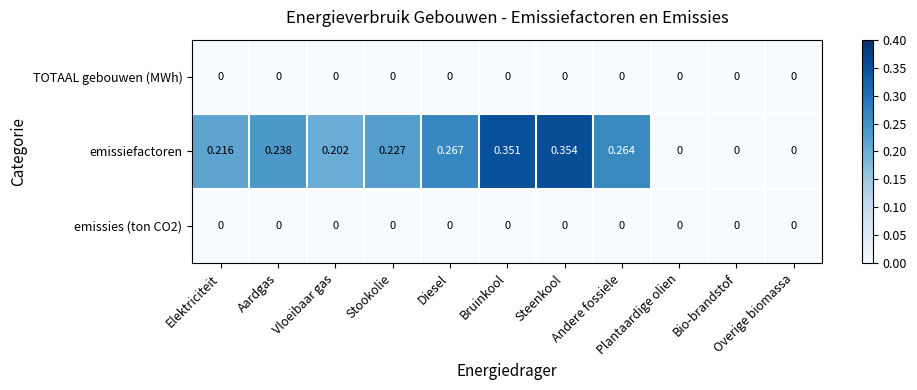

Which series has the widest spread of values?

emissiefactoren